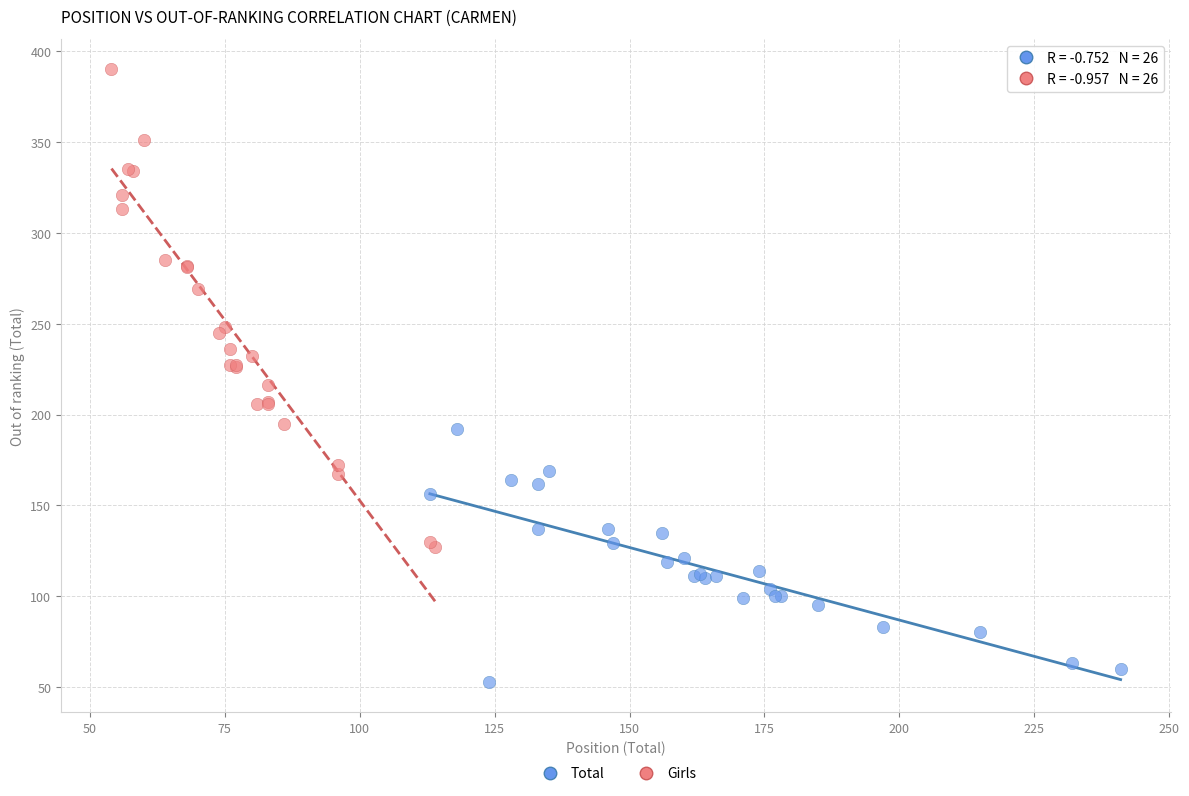

Which series contains the highest Y value?

Girls